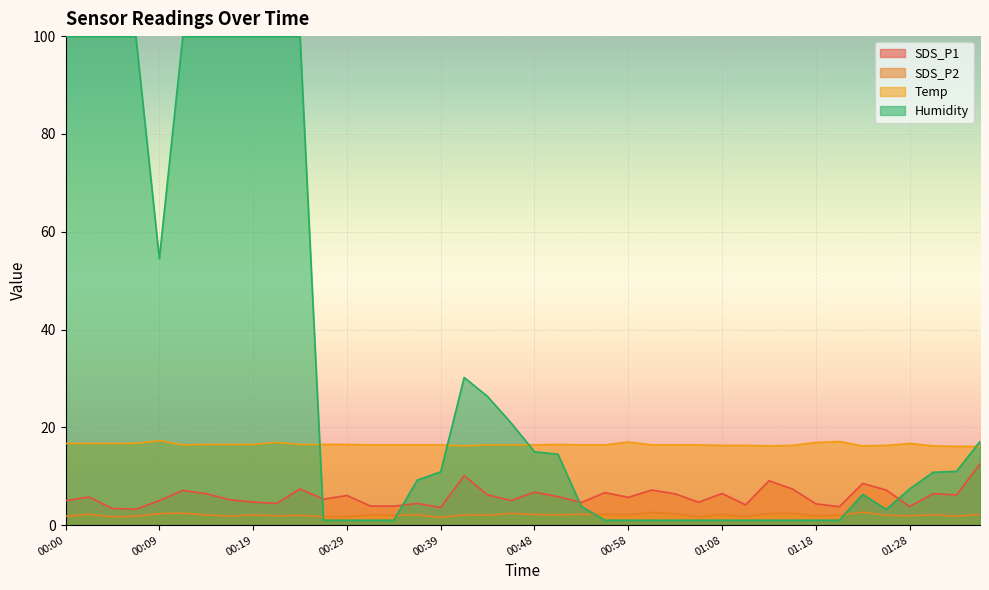

How many values in the SDS_P1 series are below 5?

14